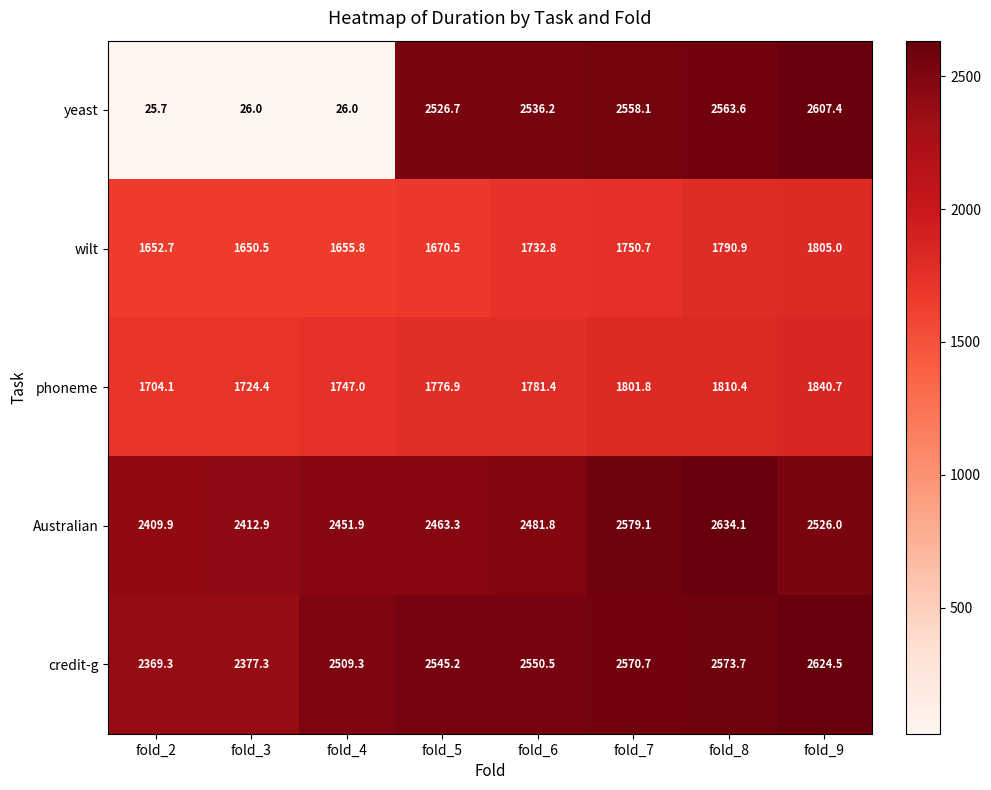

At which category is the sum across all series the highest?

fold_9